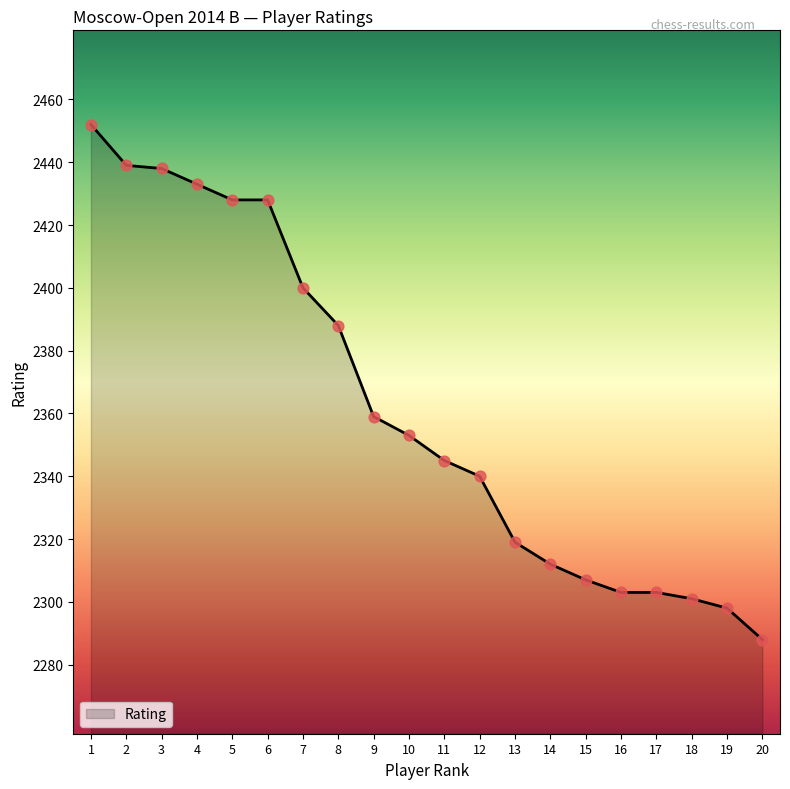

What is the change in value from 3 to 10?

-85